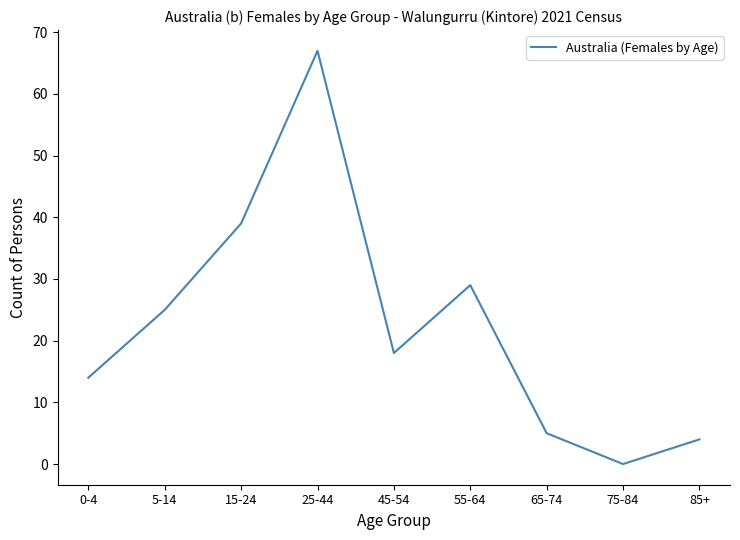

How many lines are shown in the chart?

1